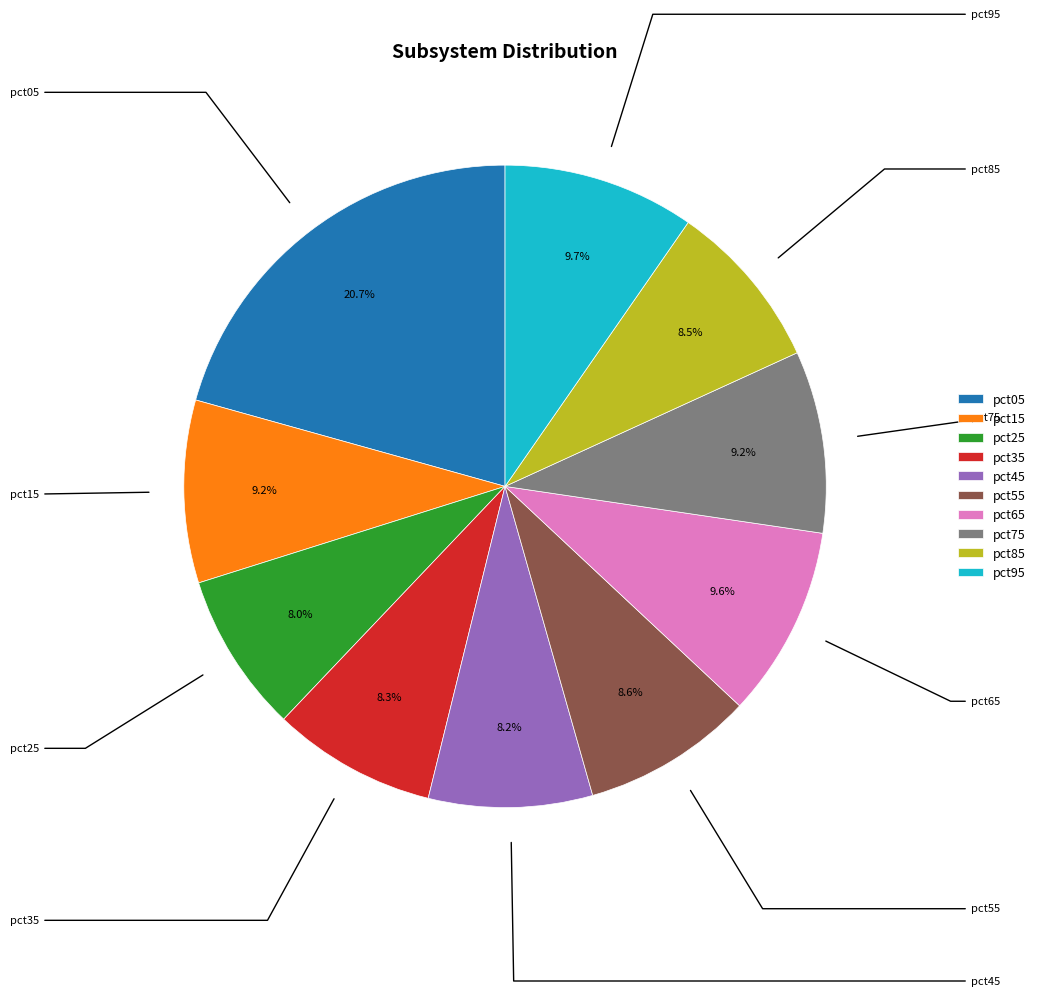

The pct45 slice represents 23% of the pie. True or false?

False